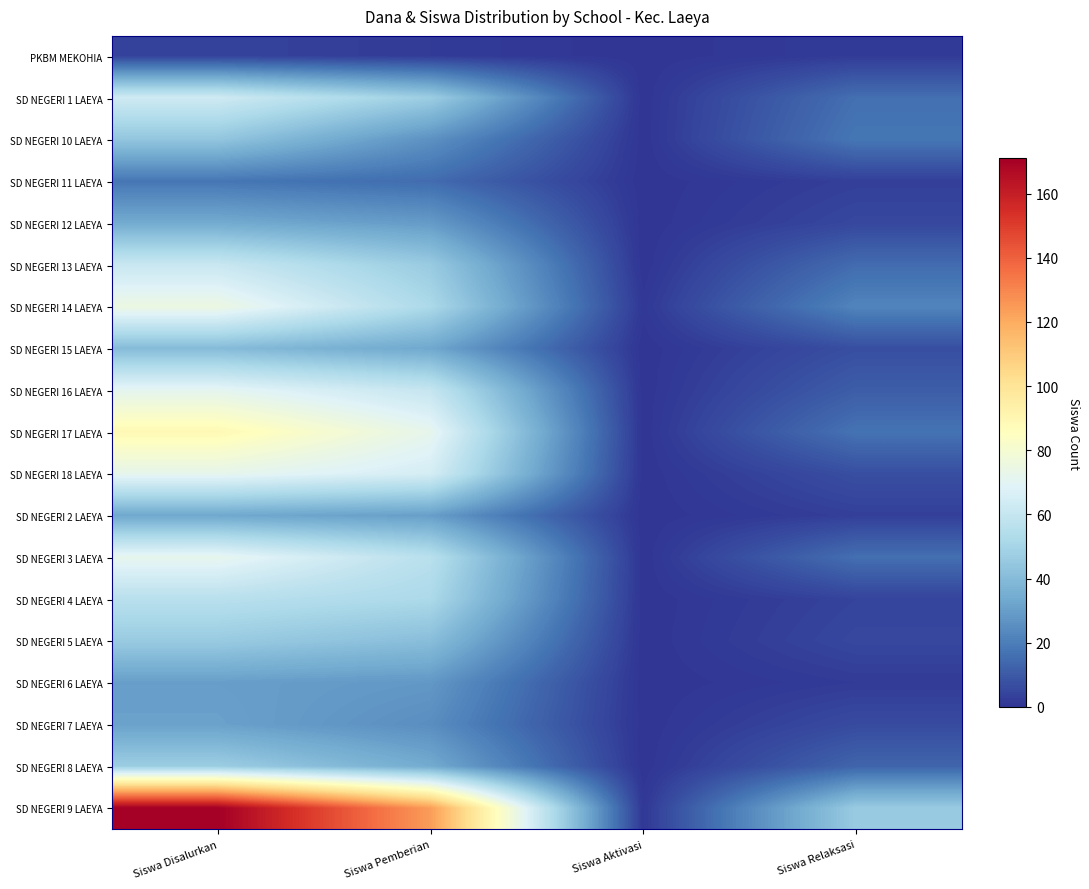

What is the total value across all series at Siswa Aktivasi?

2